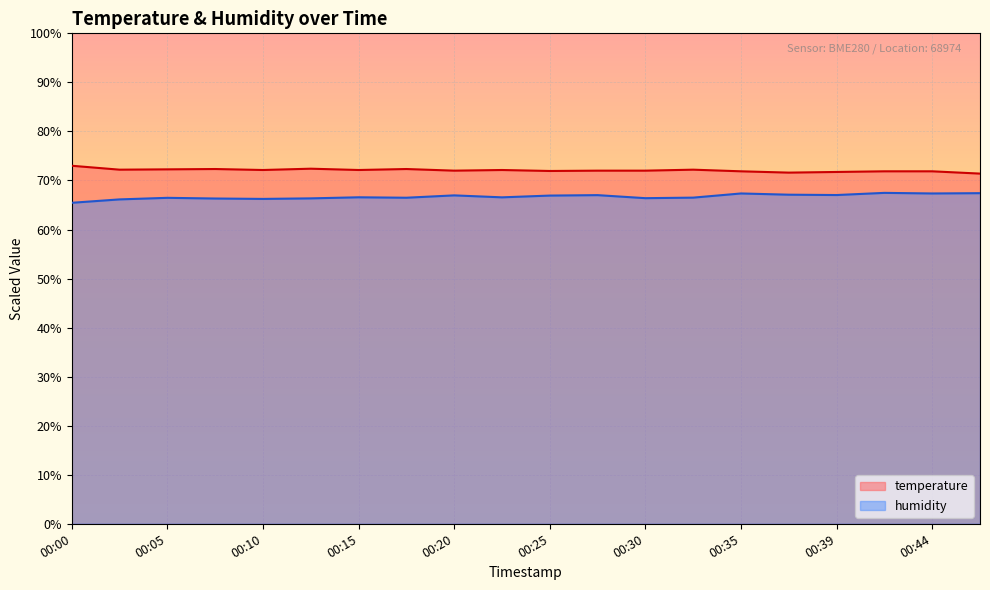

What are all the series names shown in the legend?

temperature, humidity